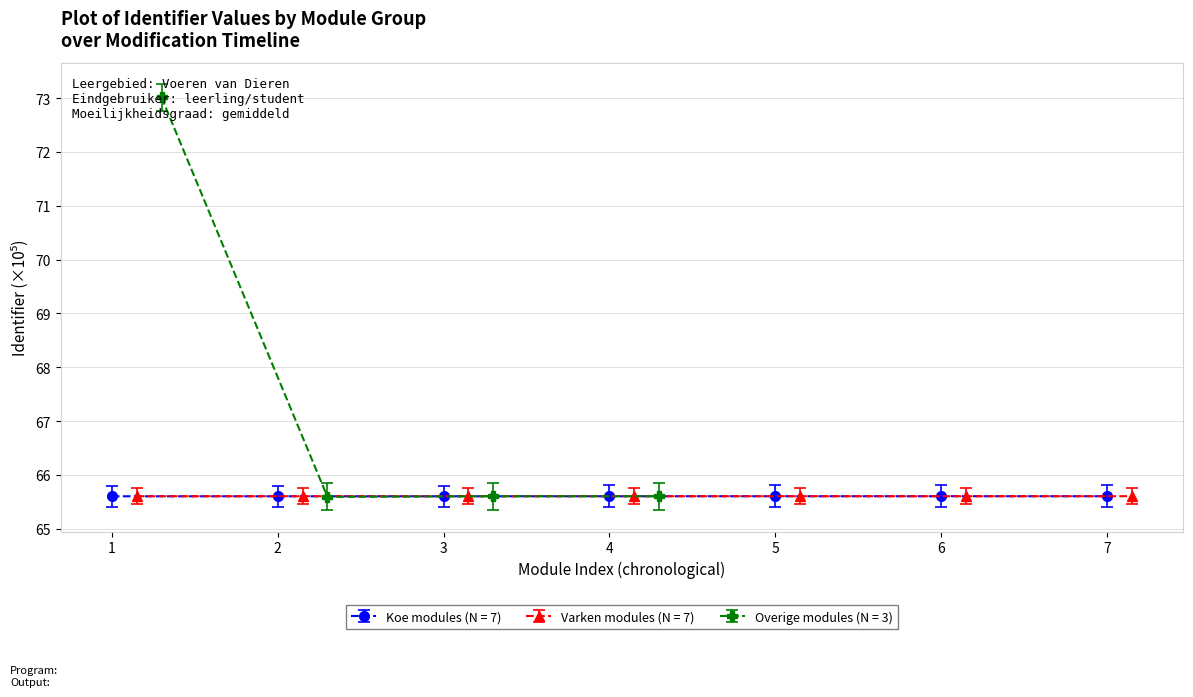

How many Koe modules (N = 7) values are between 65 and 66?

7